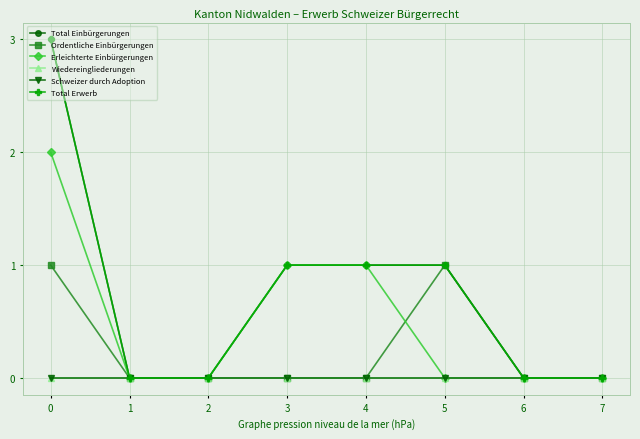

What is the value of the Total Erwerb point at the 5th from the left?

1